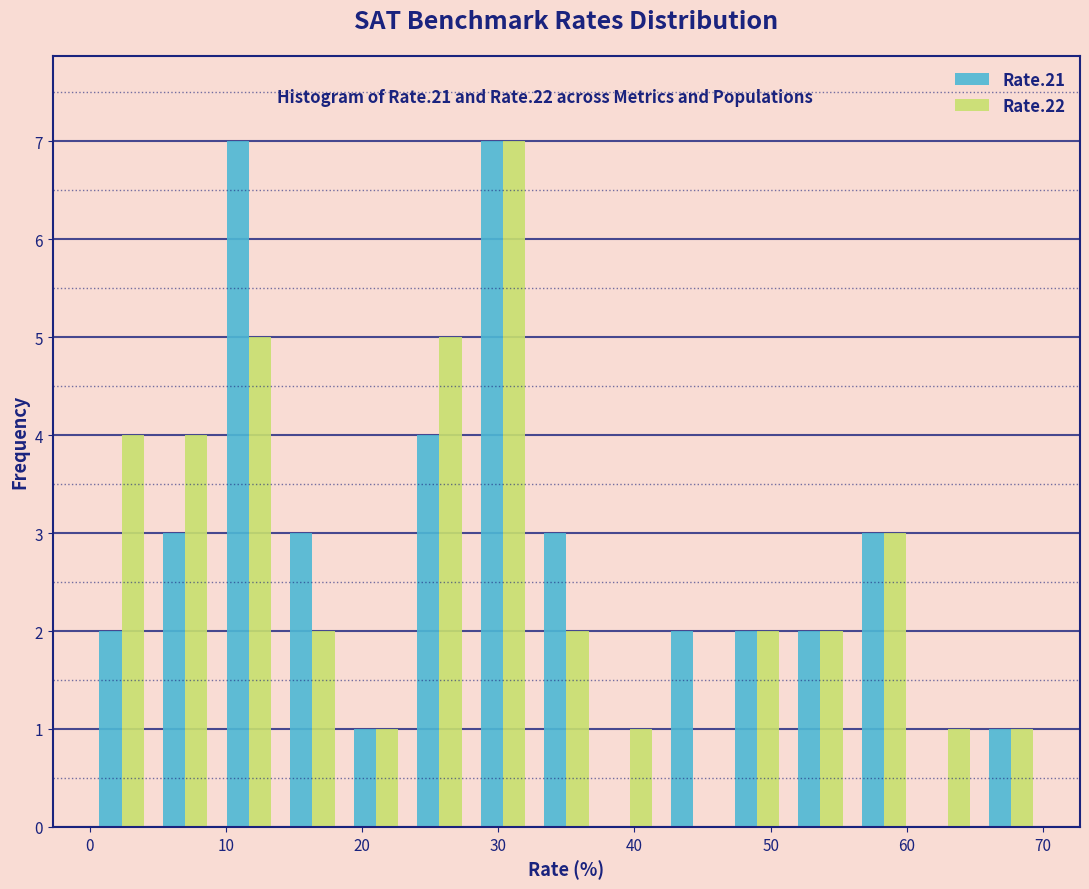

Reading left to right, list every range on the x-axis with the height of the bar of each series over it. Neither the bar edges nor the heights are printed on the chart, so give them approximately, as read against the axes.

0 to 5: Rate.21=2	Rate.22=4
5 to 9: Rate.21=3	Rate.22=4
9 to 14: Rate.21=7	Rate.22=5
14 to 19: Rate.21=3	Rate.22=2
19 to 23: Rate.21=1	Rate.22=1
23 to 28: Rate.21=4	Rate.22=5
28 to 33: Rate.21=7	Rate.22=7
33 to 37: Rate.21=3	Rate.22=2
37 to 42: Rate.21=0	Rate.22=1
42 to 47: Rate.21=2	Rate.22=0
47 to 51: Rate.21=2	Rate.22=2
51 to 56: Rate.21=2	Rate.22=2
56 to 61: Rate.21=3	Rate.22=3
61 to 65: Rate.21=0	Rate.22=1
65 to 70: Rate.21=1	Rate.22=1